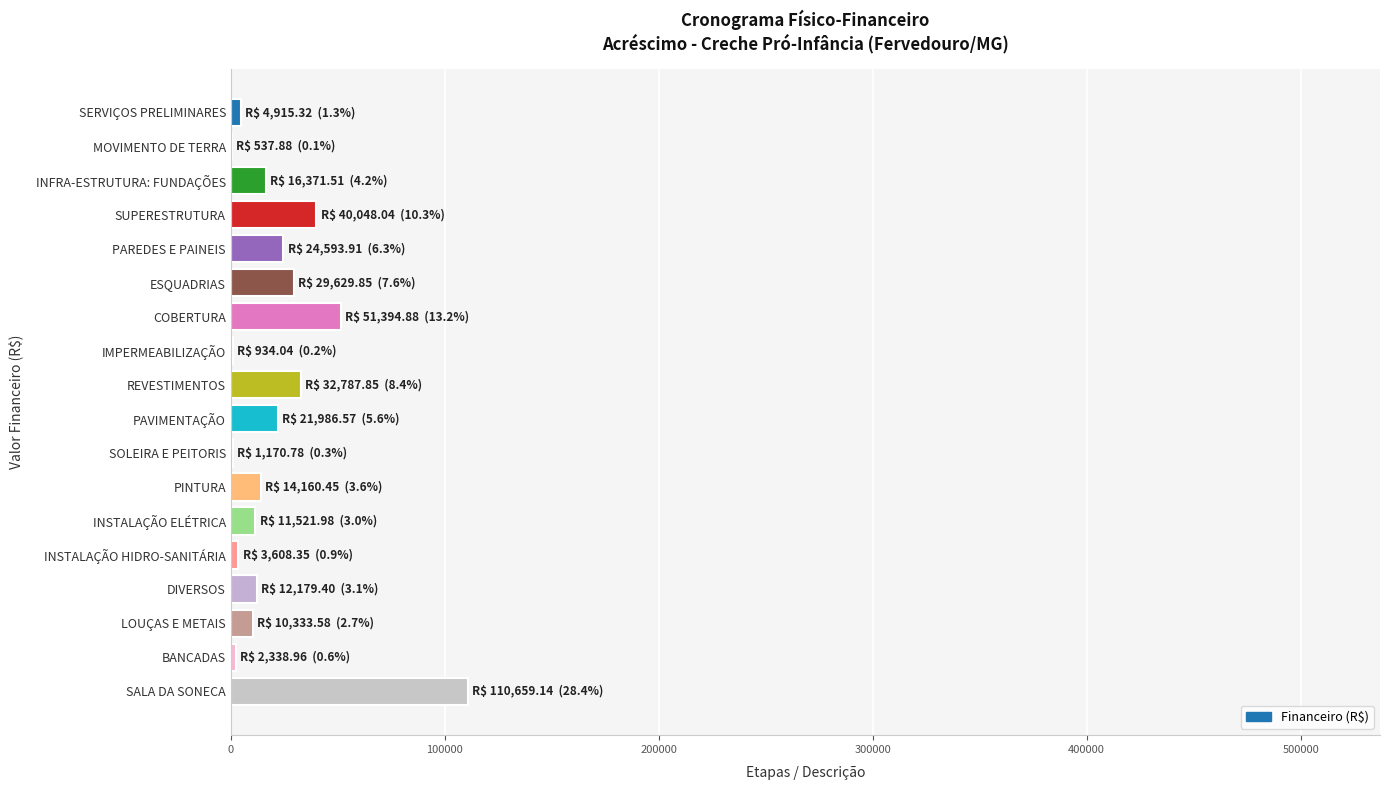

Between INSTALAÇÃO HIDRO-SANITÁRIA and INFRA-ESTRUTURA: FUNDAÇÕES, which is larger?

INFRA-ESTRUTURA: FUNDAÇÕES